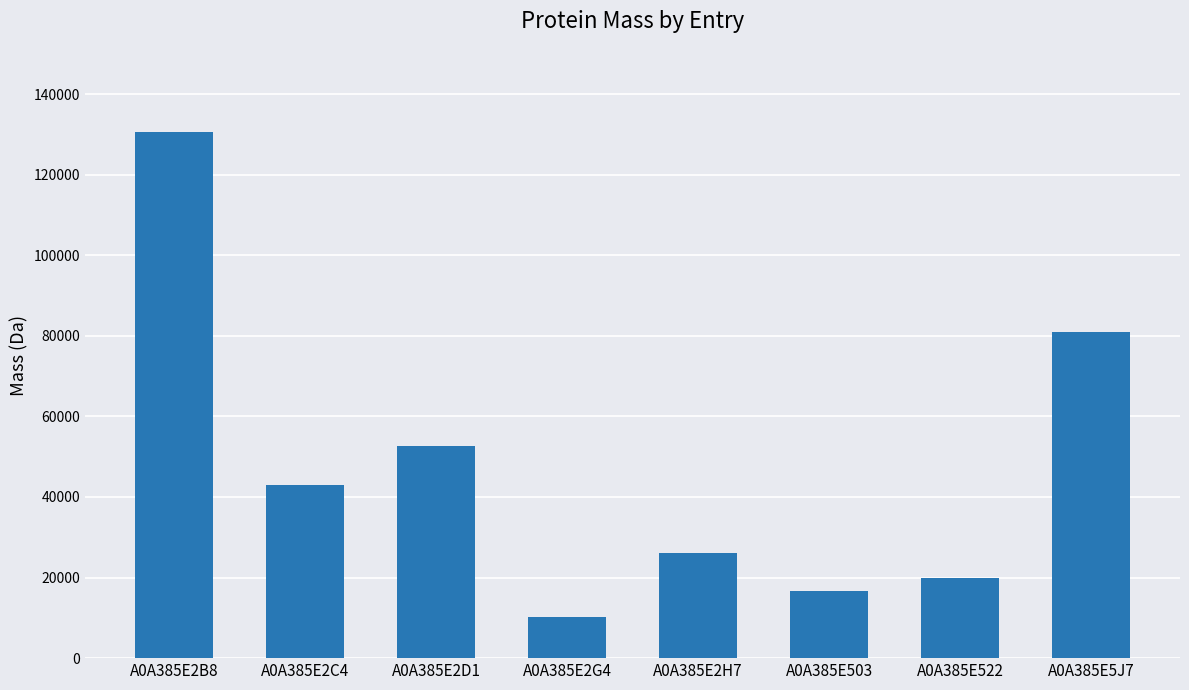

What is the difference between the second highest and minimum values?

70684.2